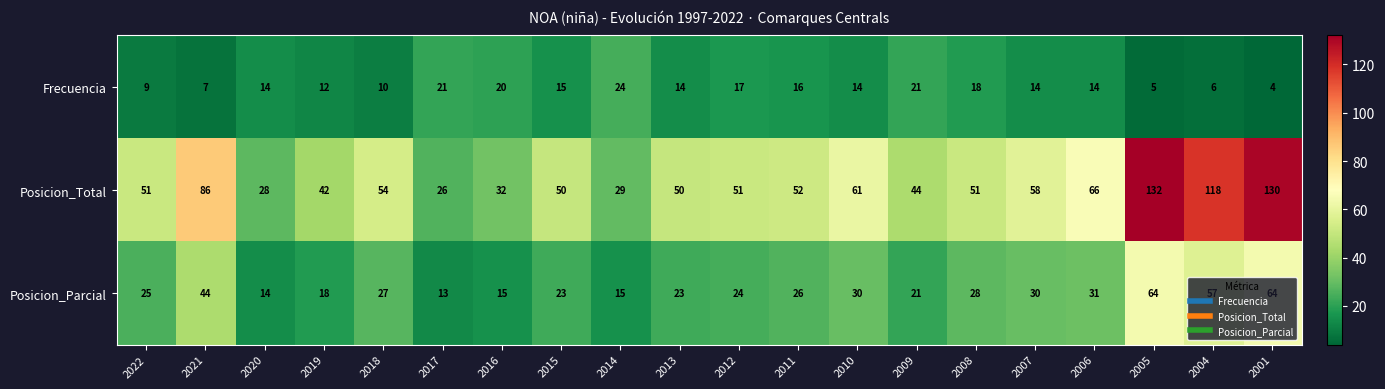

What is the highest value of the Frecuencia series?

24